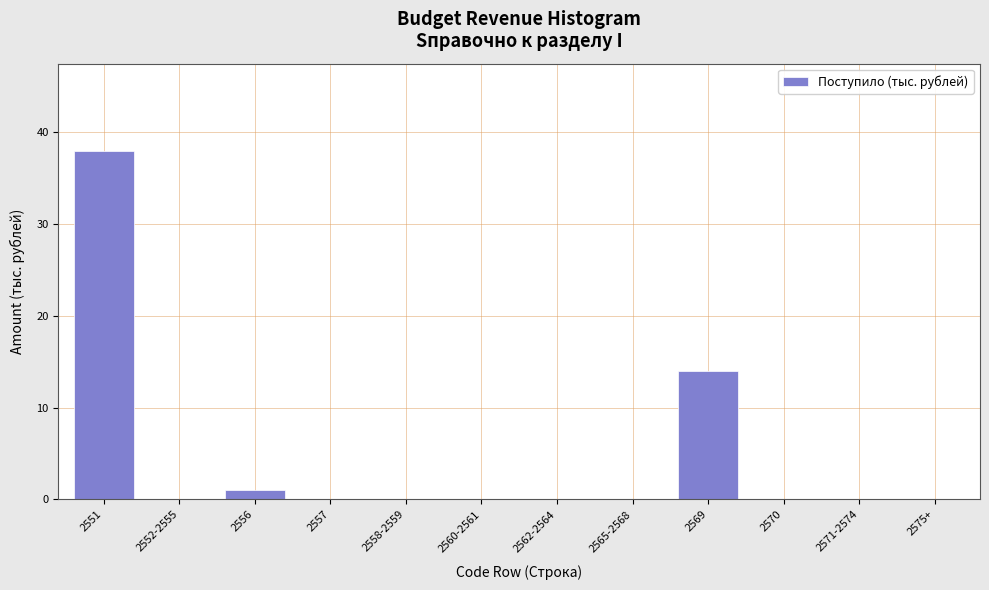

Reading right to left, transcribe all the data shown in this chart.

2575+=0	2571-2574=0	2570=0	2569=14	2565-2568=0	2562-2564=0	2560-2561=0	2558-2559=0	2557=0	2556=1	2552-2555=0	2551=38